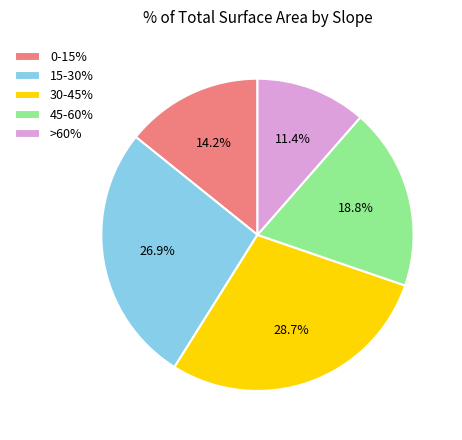

Is there a majority slice in this chart?

No